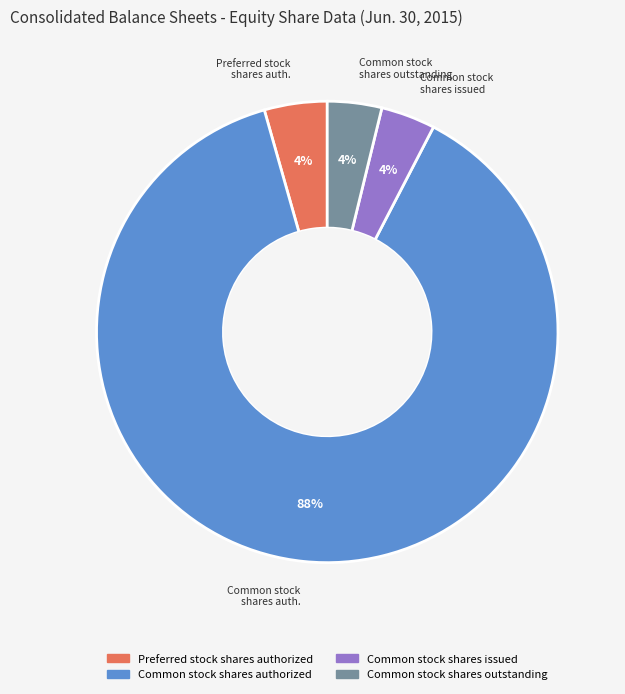

Count the number of slices in the pie.

4